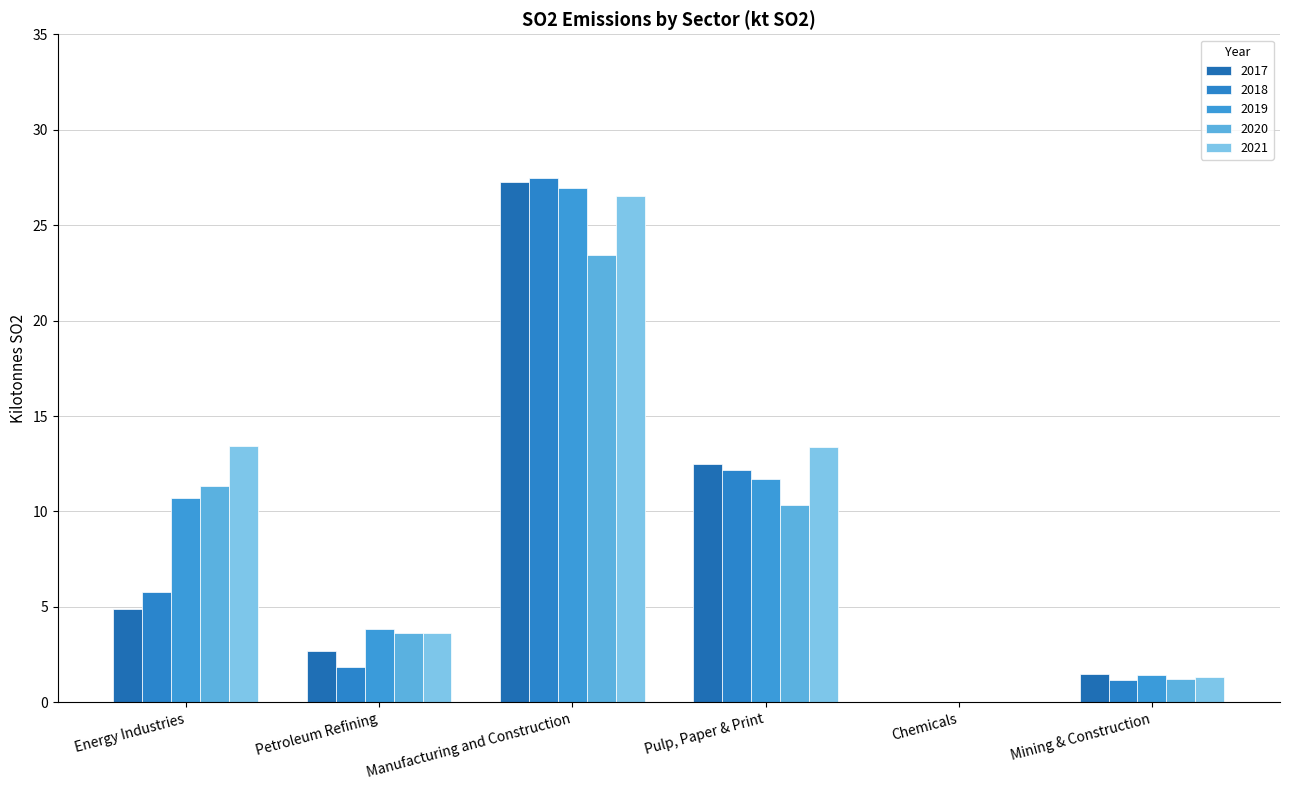

How many series are shown in this chart?

5